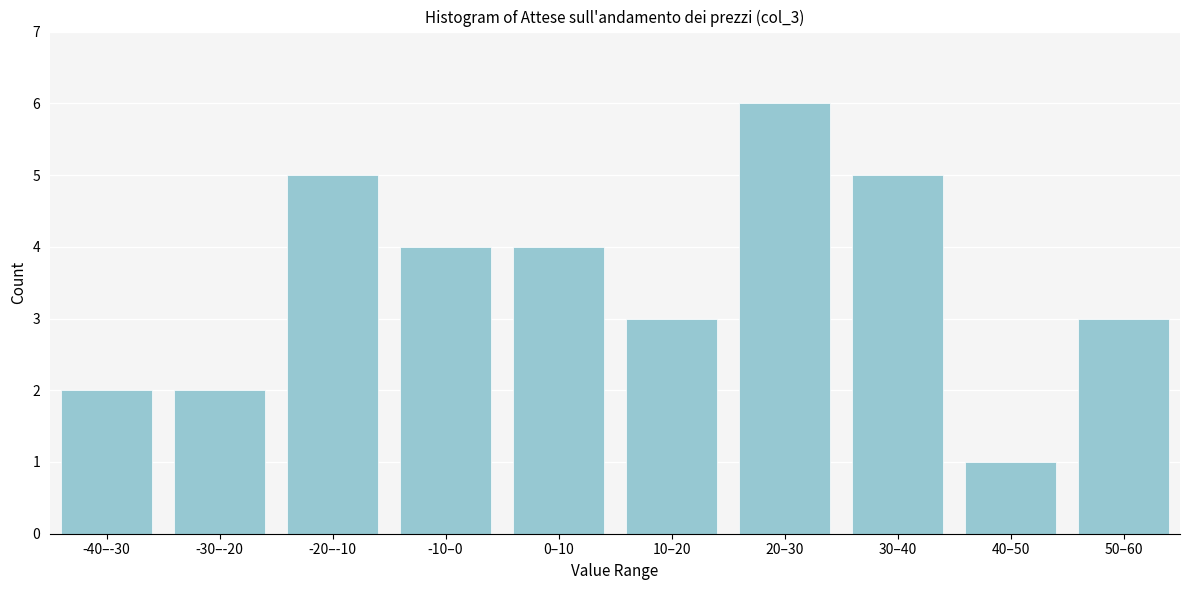

Reading right to left, transcribe all the data shown in this chart.

50–60=3	40–50=1	30–40=5	20–30=6	10–20=3	0–10=4	-10–0=4	-20–-10=5	-30–-20=2	-40–-30=2